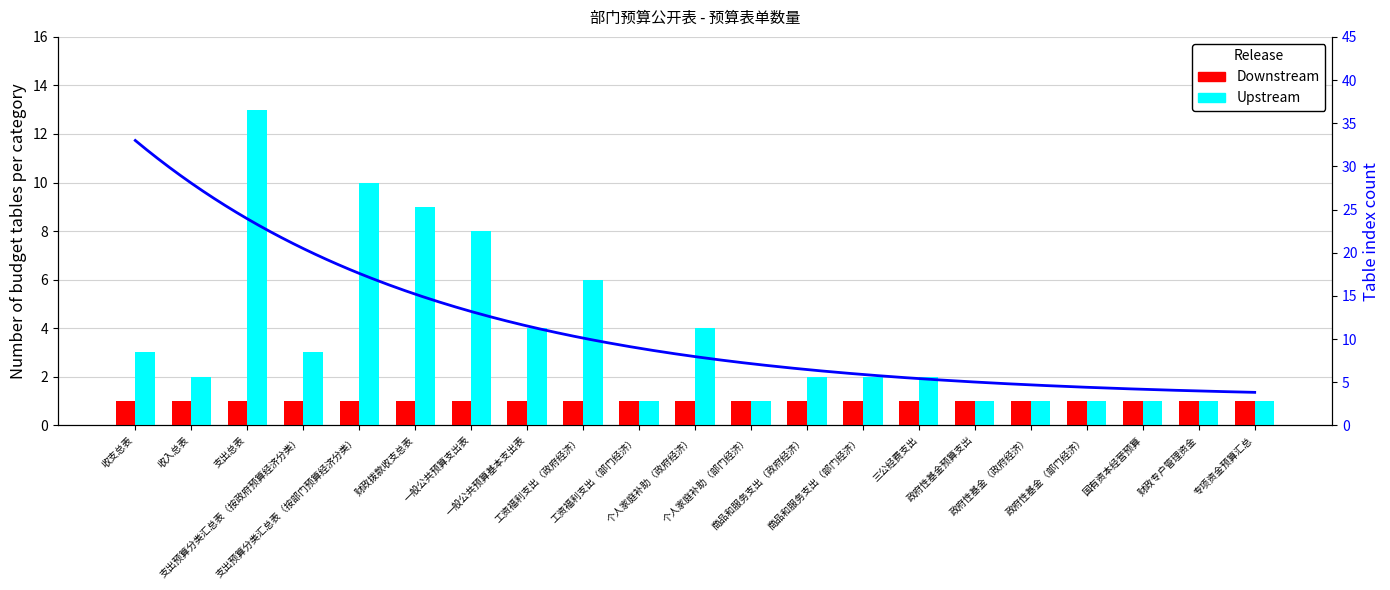

What is the label of the 10th bar from the left?

工资福利支出（部门经济）